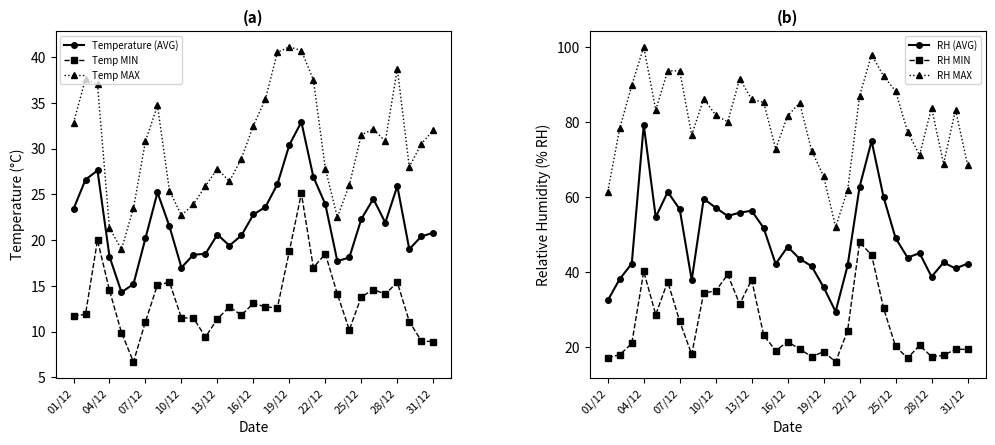

The value of Temp MAX at 22/12 is 27.8. True or false?

True